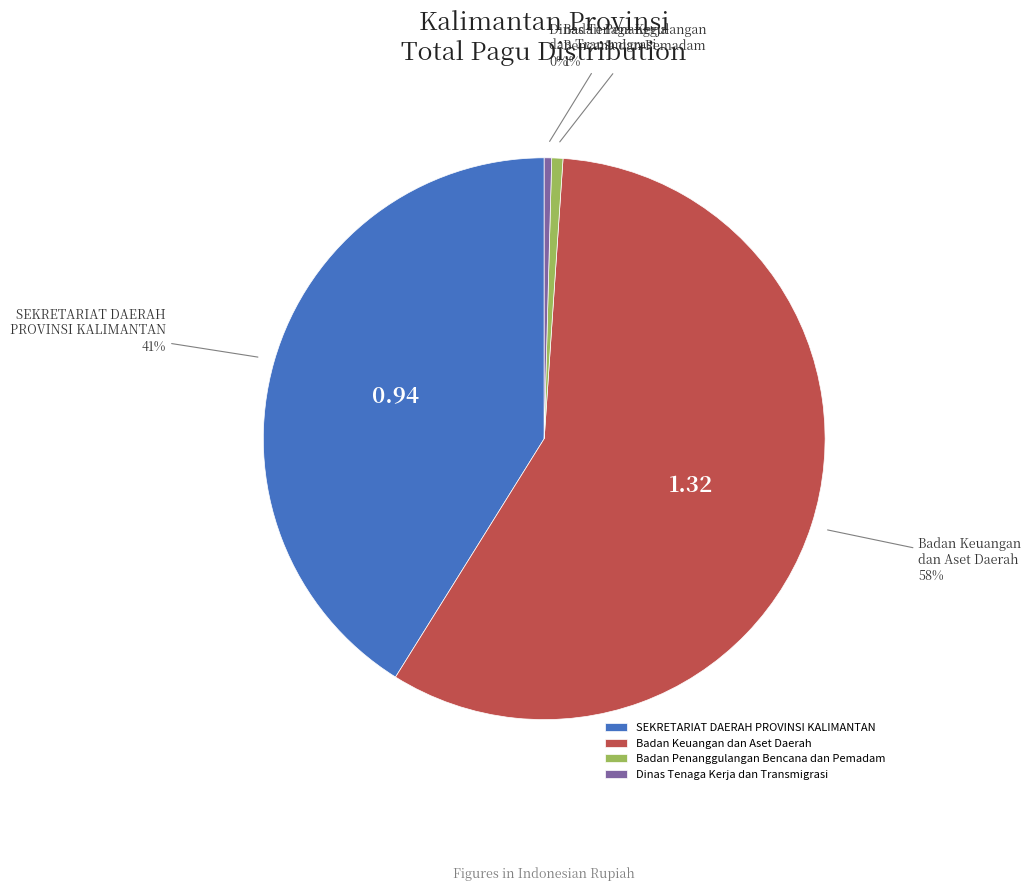

Is there a majority slice in this chart?

Yes